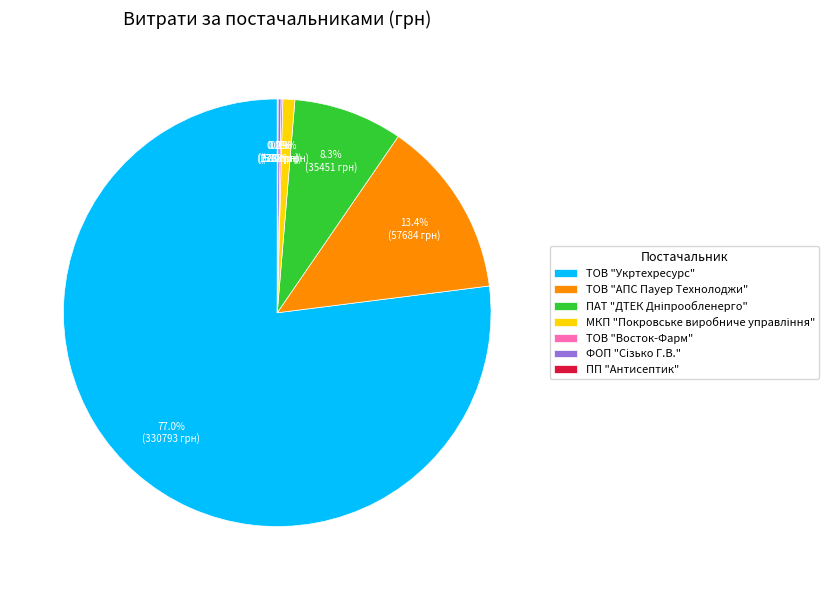

Does any single category account for the majority?

Yes